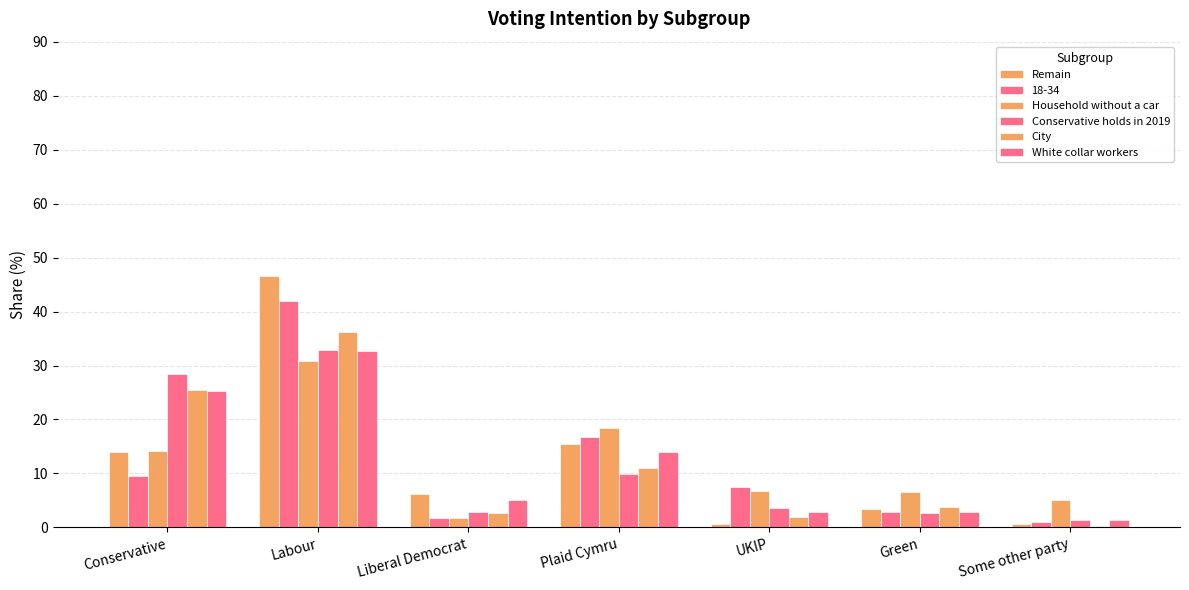

How many bars are there in total?

42